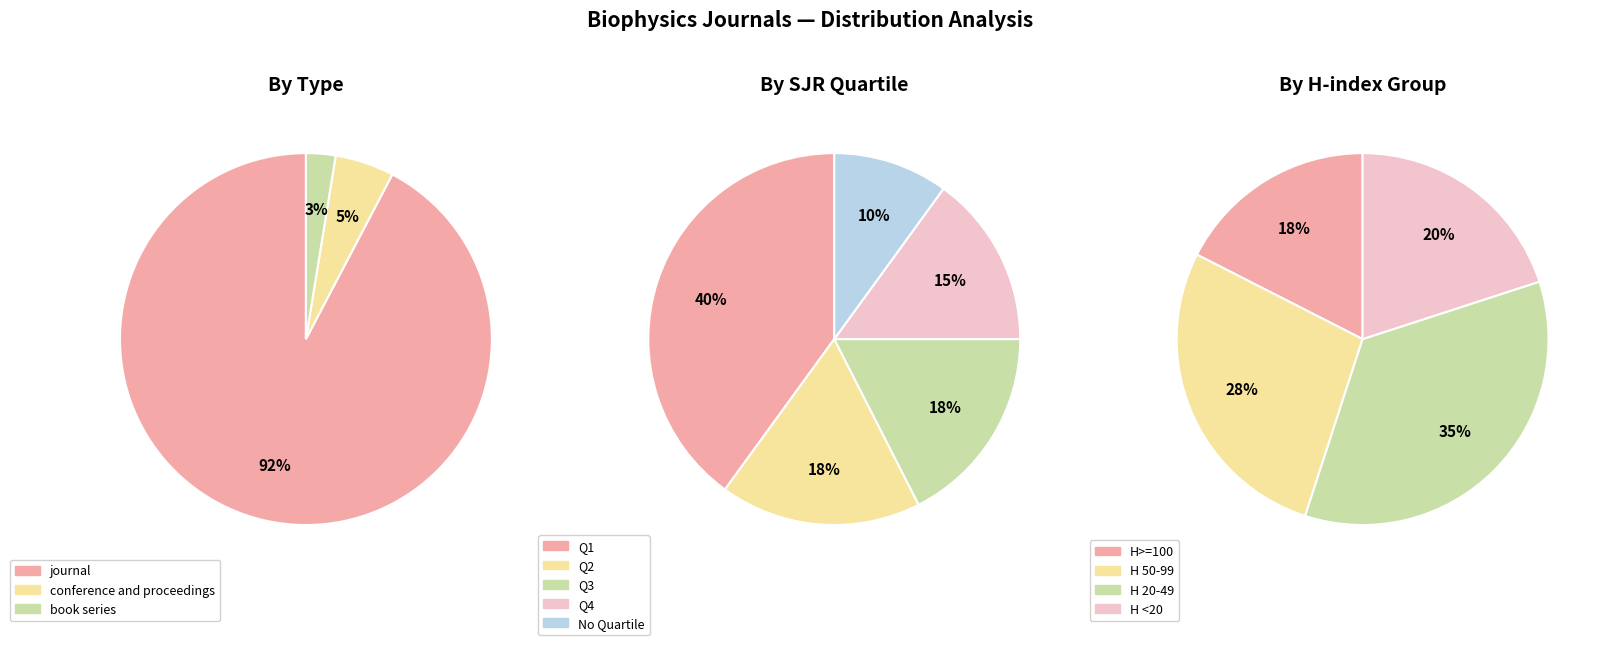

To the nearest percent, what is the difference between the largest and smallest slice percentages?

90%